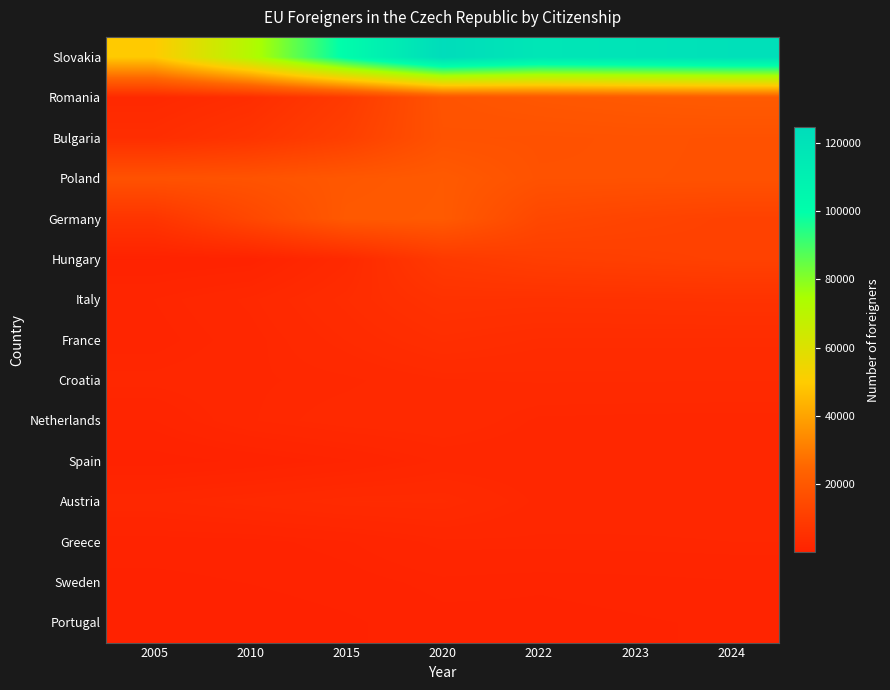

At which category is the sum across all series the highest?

2020